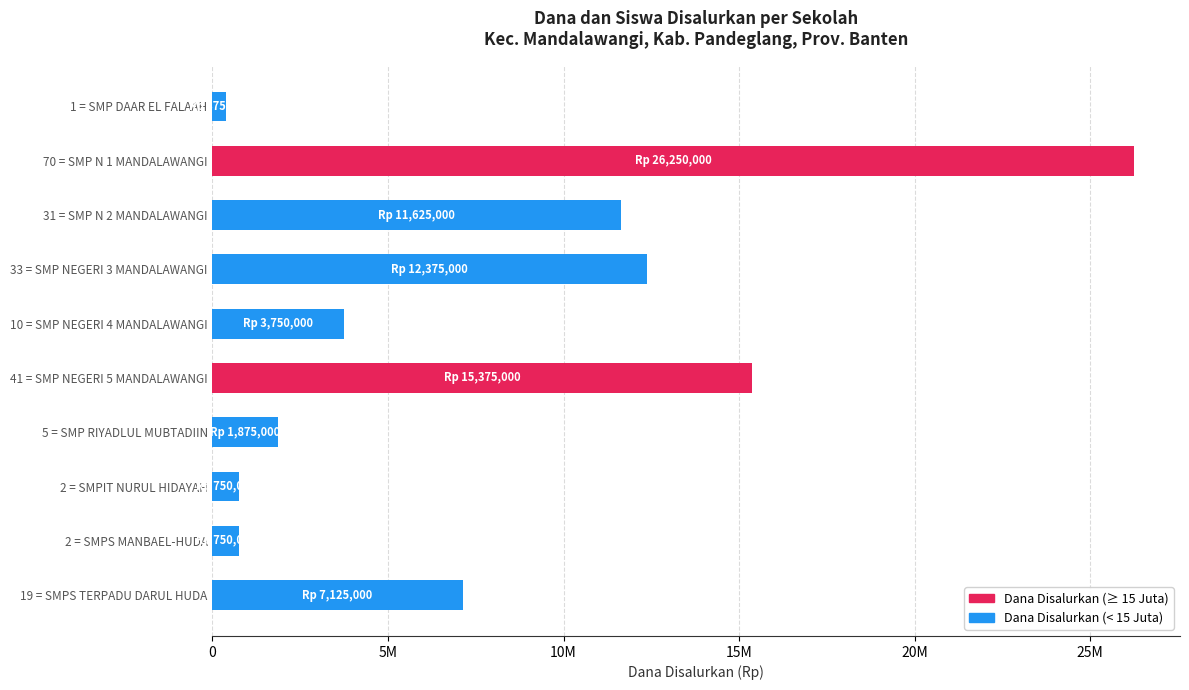

How many data points are less than 7125000?

5